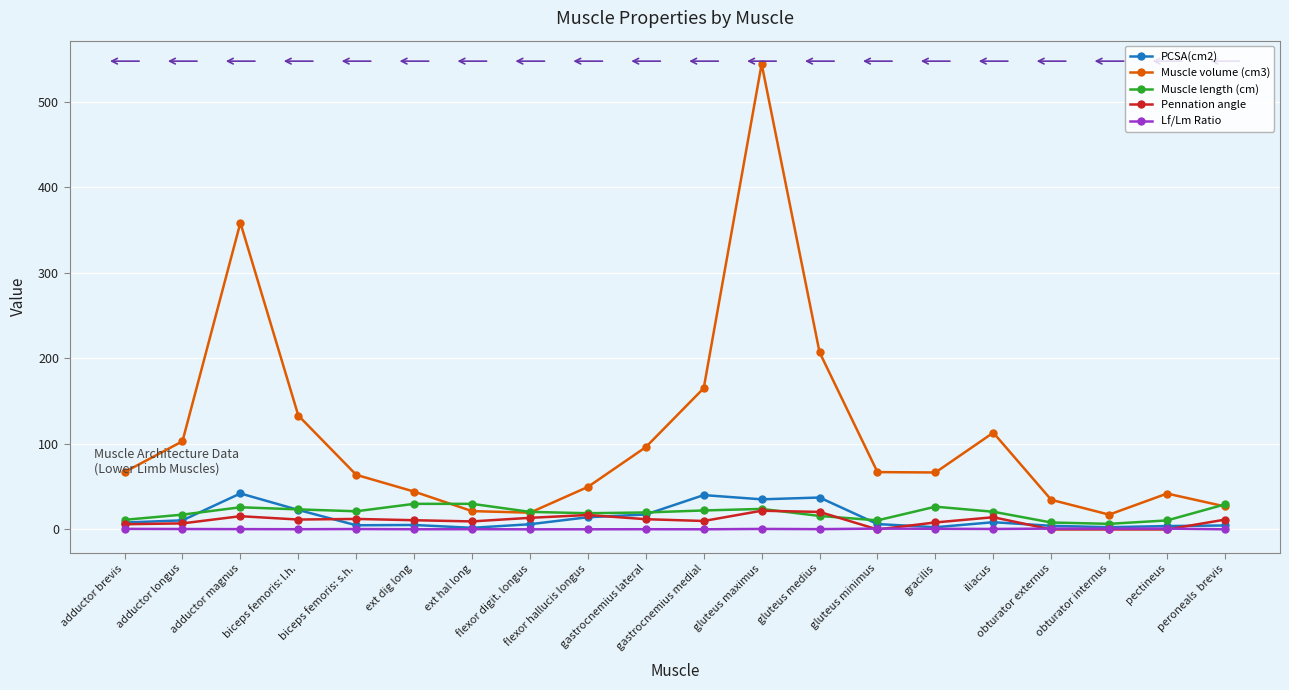

Which series has the widest spread of values?

Muscle volume (cm3)